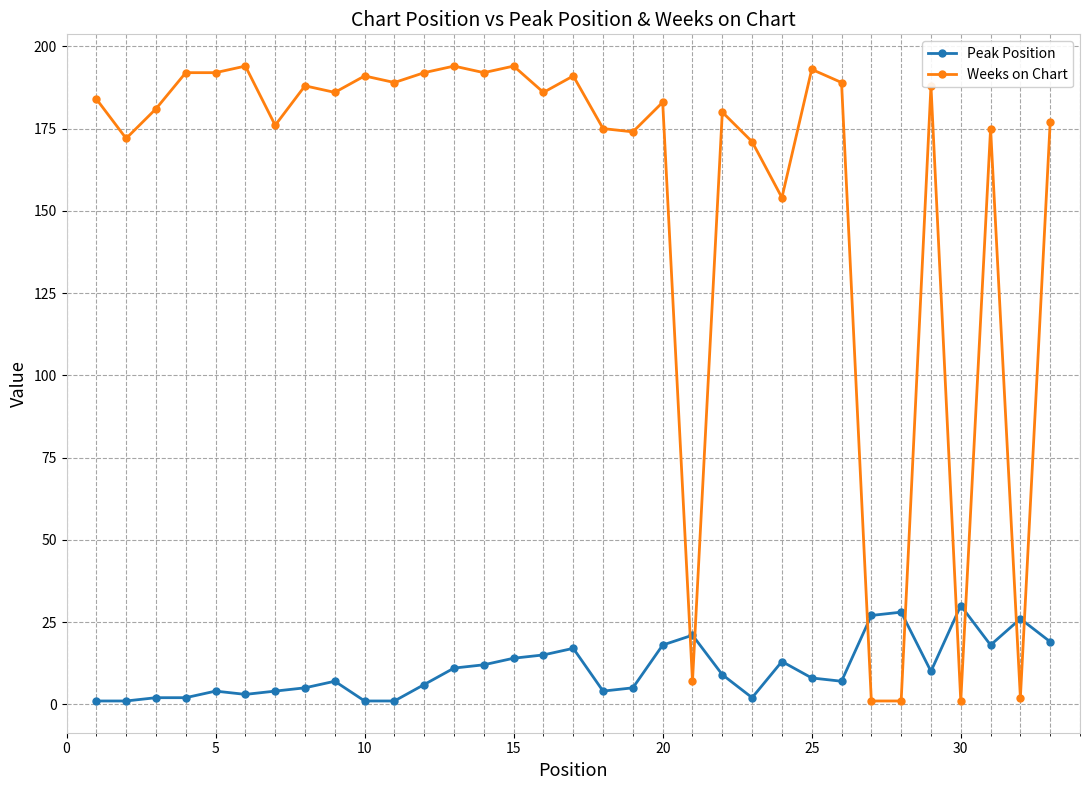

At how many categories does at least one series exceed 158?

27